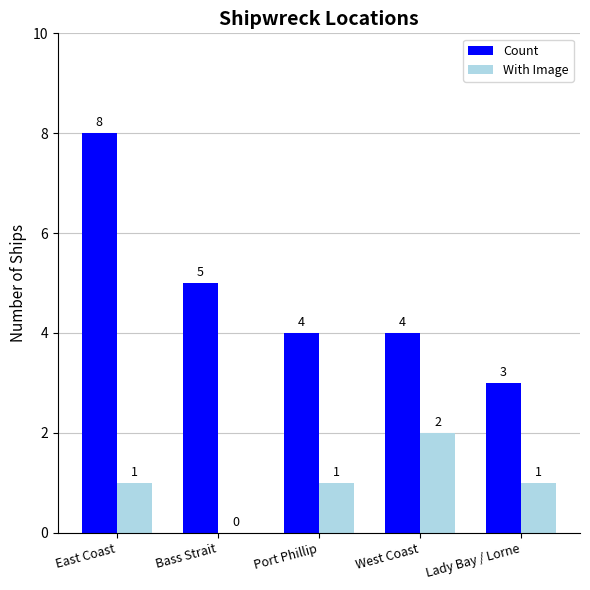

Is the value of With Image at West Coast greater than the value of Count at Lady Bay / Lorne?

No